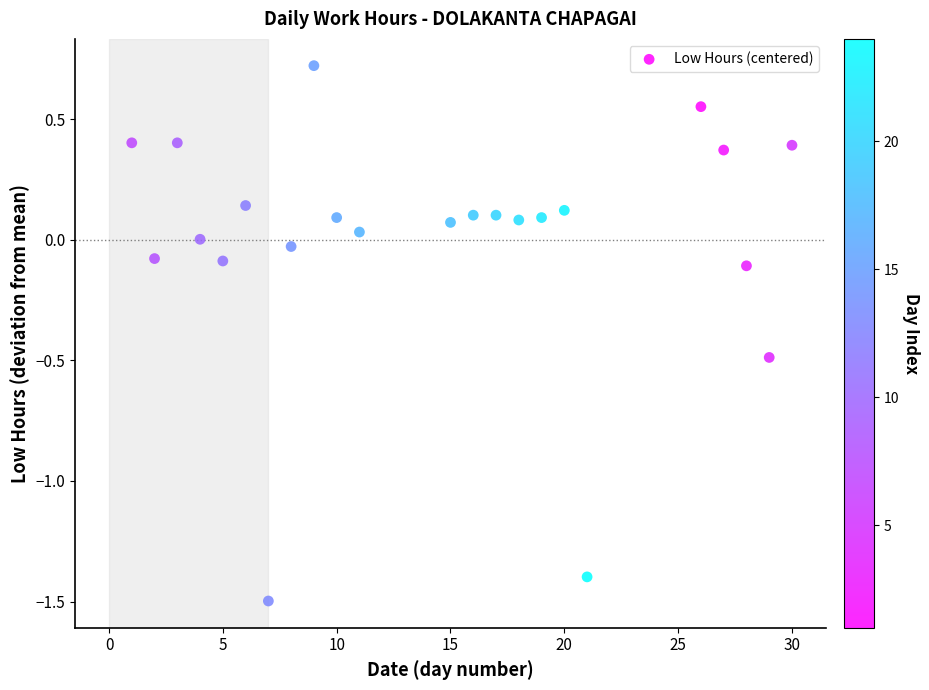

What is the range of X values (max minus min)?

29.0